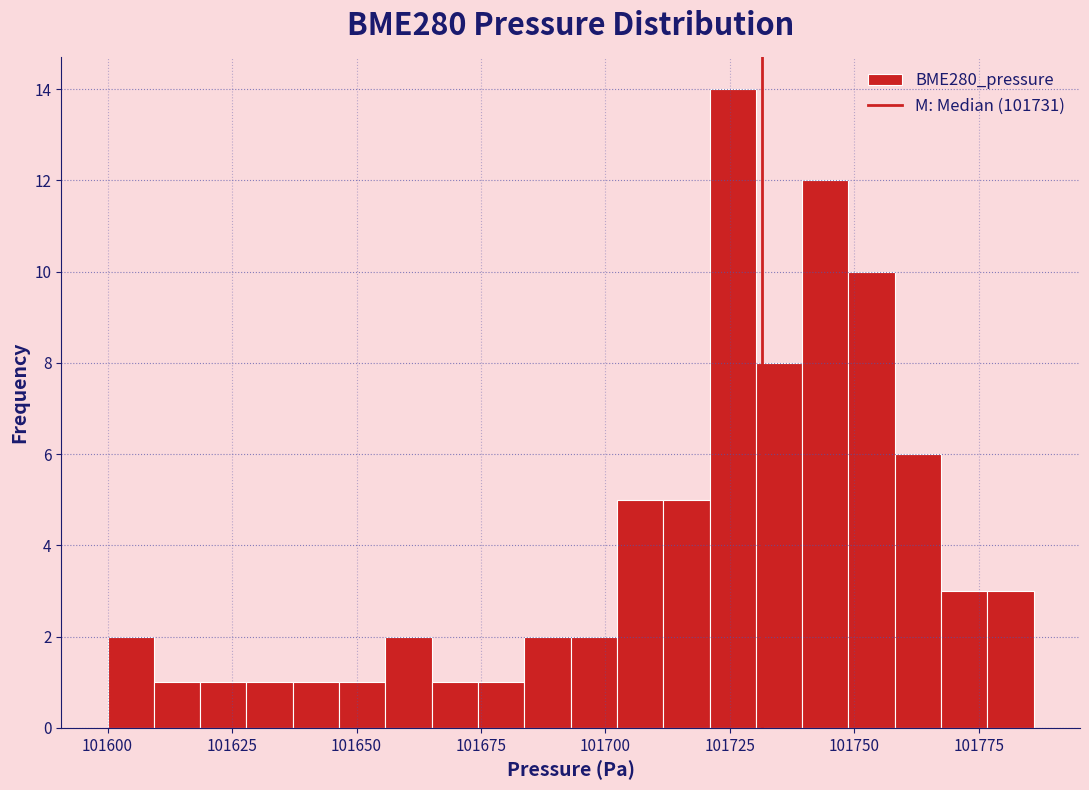

Around what value on the x-axis is the tallest bar? Give the approximate position of its centre, as read against the axis.

101725